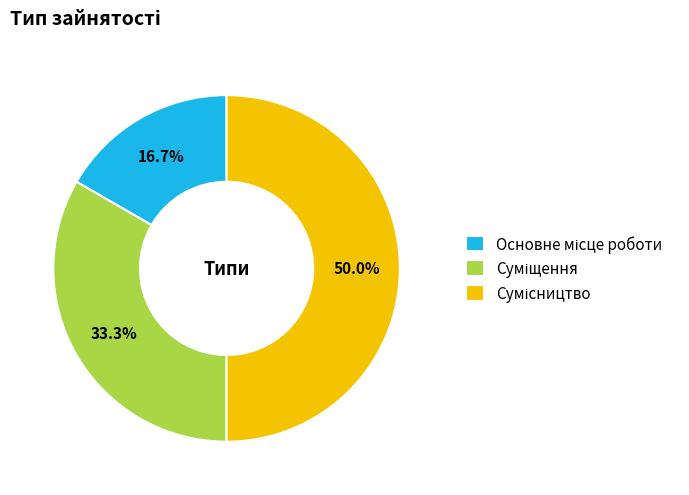

Does Суміщення account for over 50% of the chart?

No